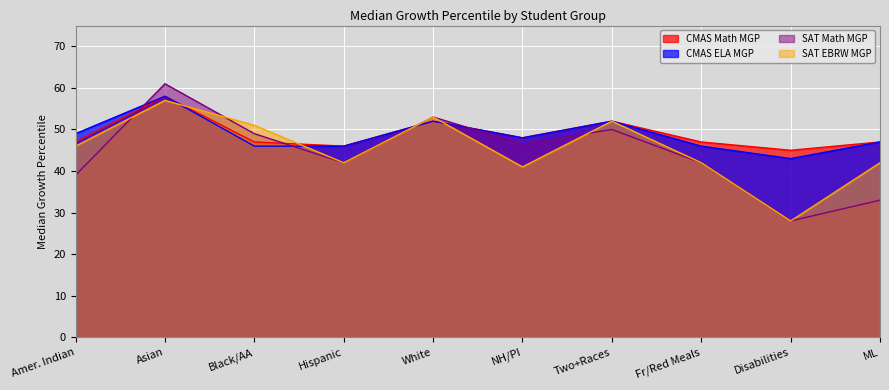

How many lines are shown in the chart?

4